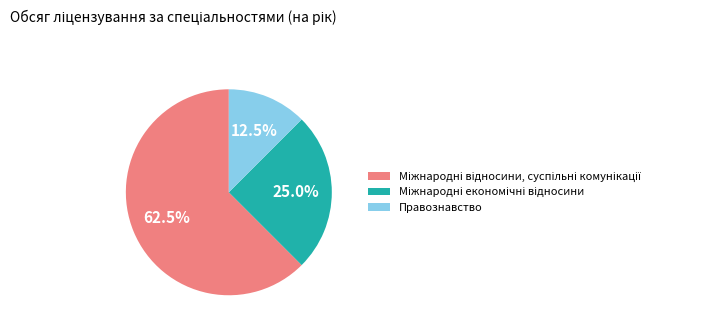

What is the smallest slice in the pie chart?

Правознавство